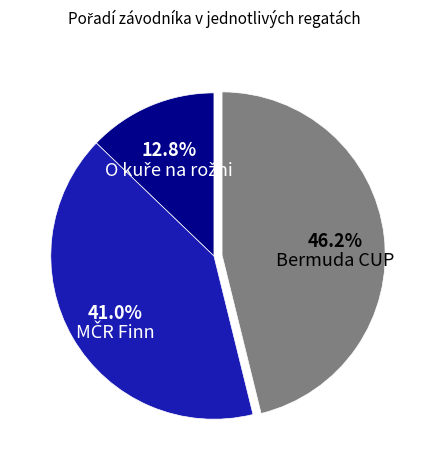

Is there any slice that represents more than half of the pie?

No